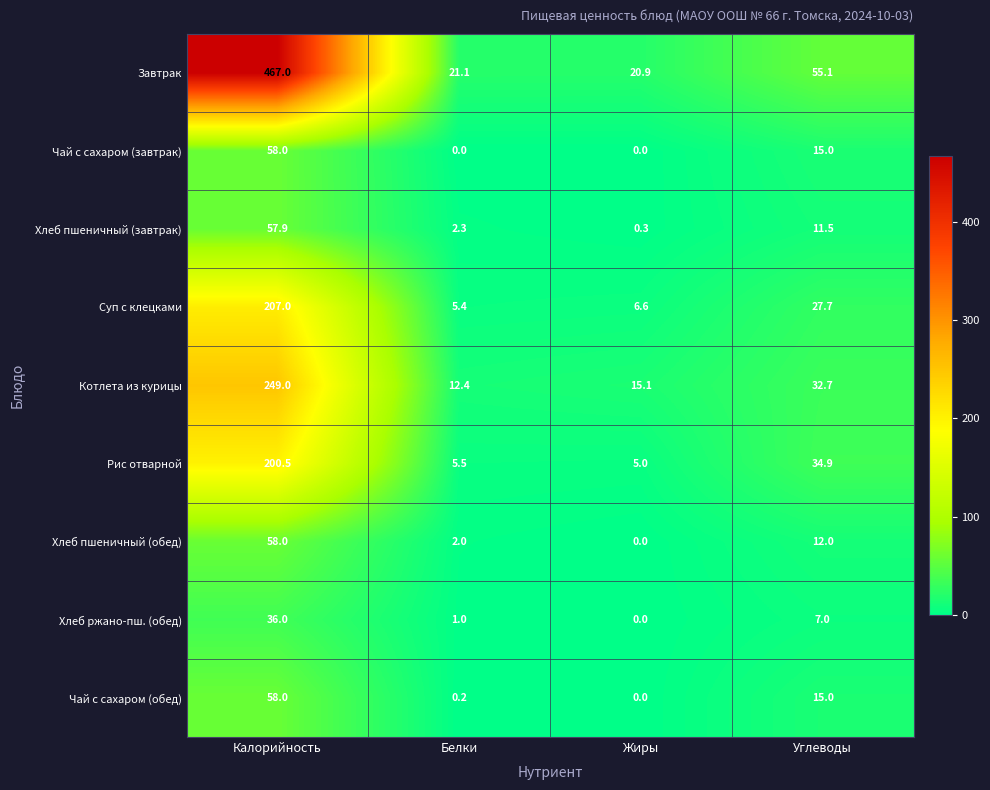

At how many categories does at least one series exceed 112?

1